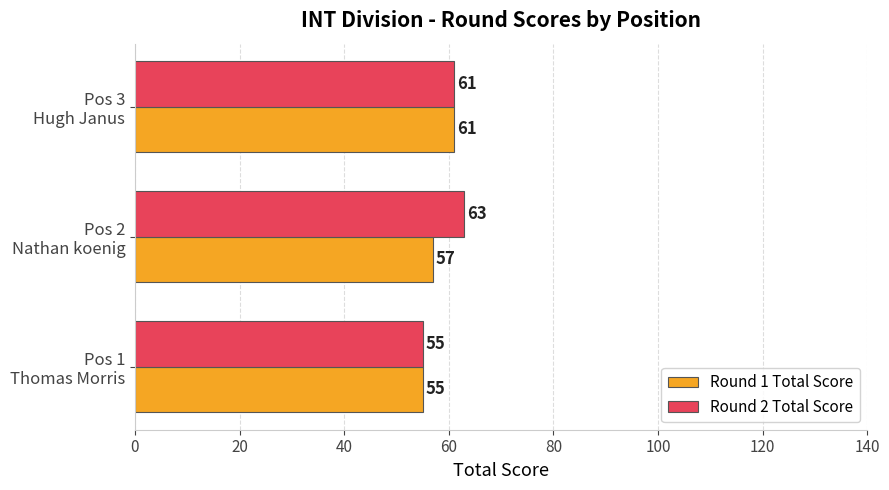

At which category is the sum across all series the highest?

Pos 3
Hugh Janus